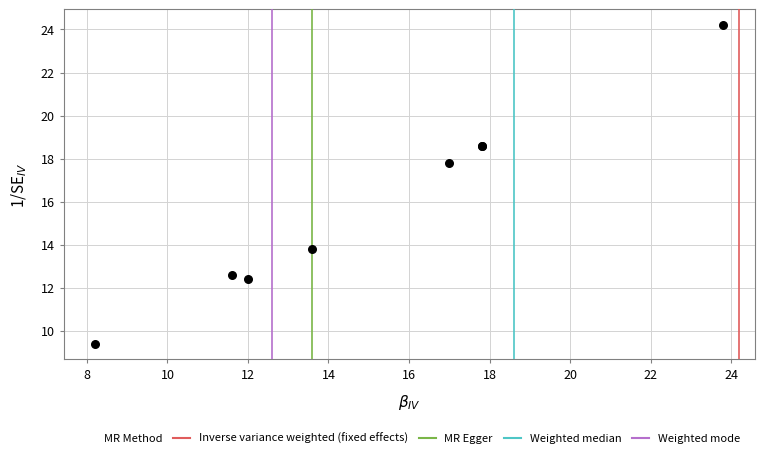

What Y value in the scatter plot is closest to 16?

17.8